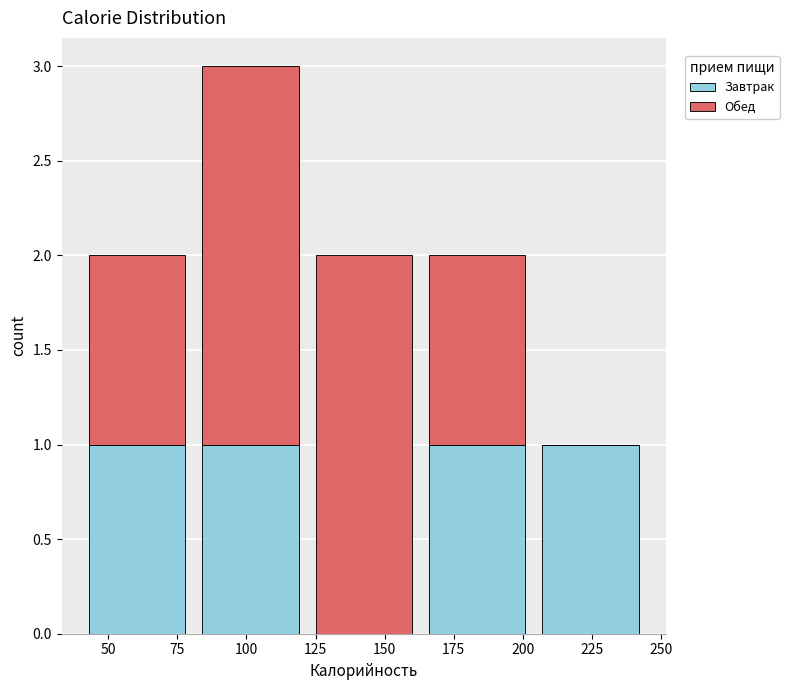

What is the total height of the stacked bar covering 163 to 204 on the x-axis? Neither the bar edges nor the heights are printed on the chart, so give them approximately, as read against the axes.

2